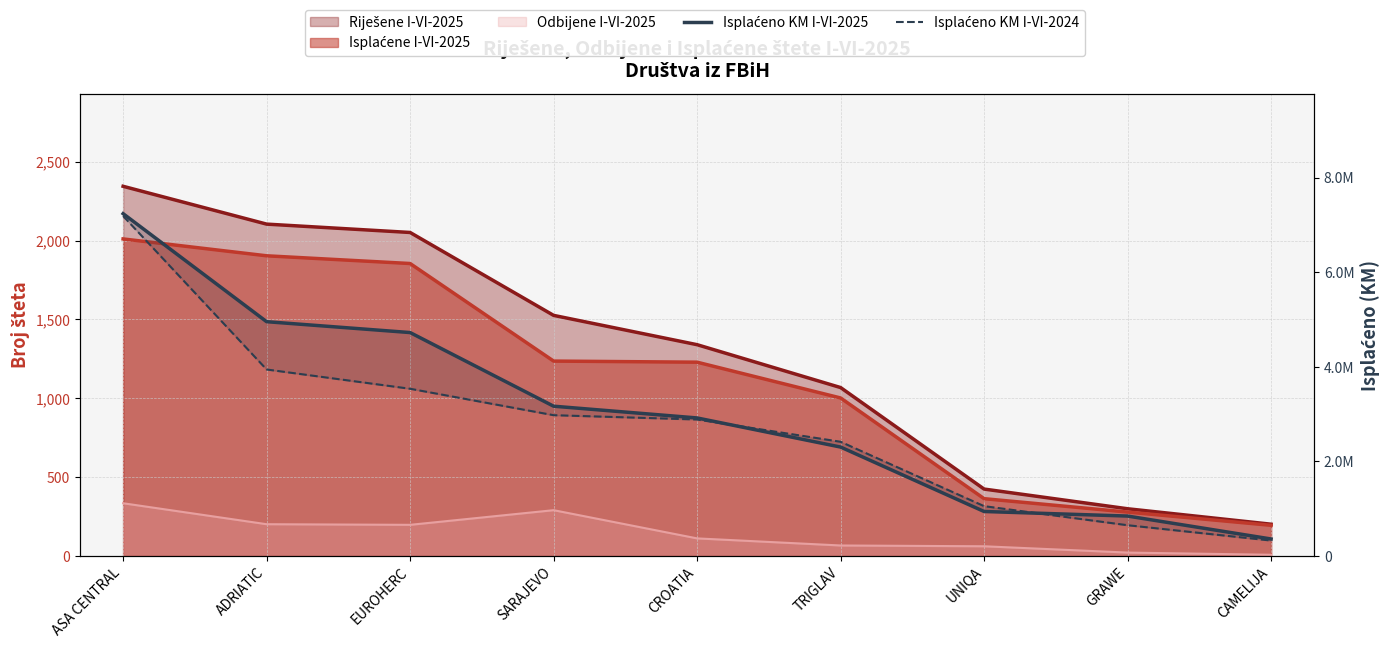

True or false: Isplaćeno KM I-VI-2024 has more than 0 points higher than both neighbors.

False